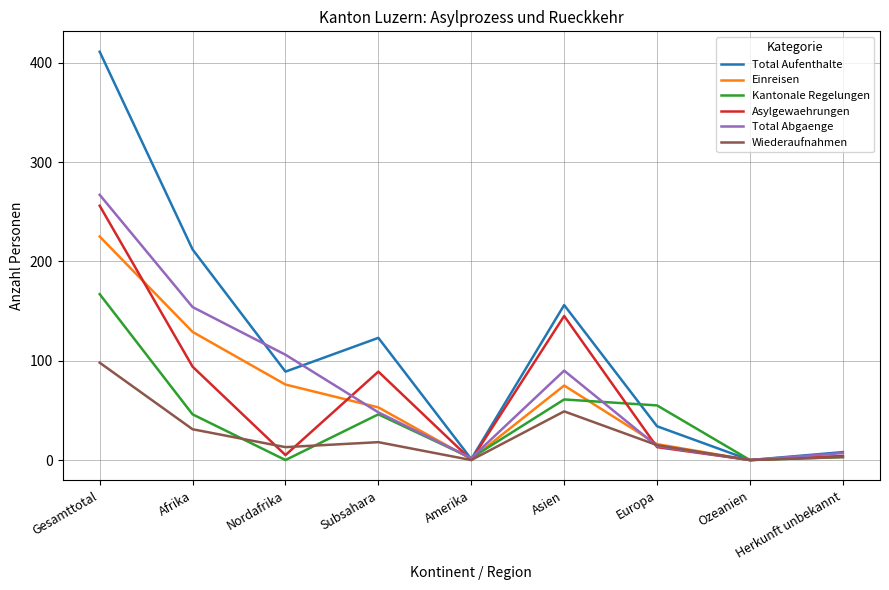

What is the total value across all series at Afrika?

666